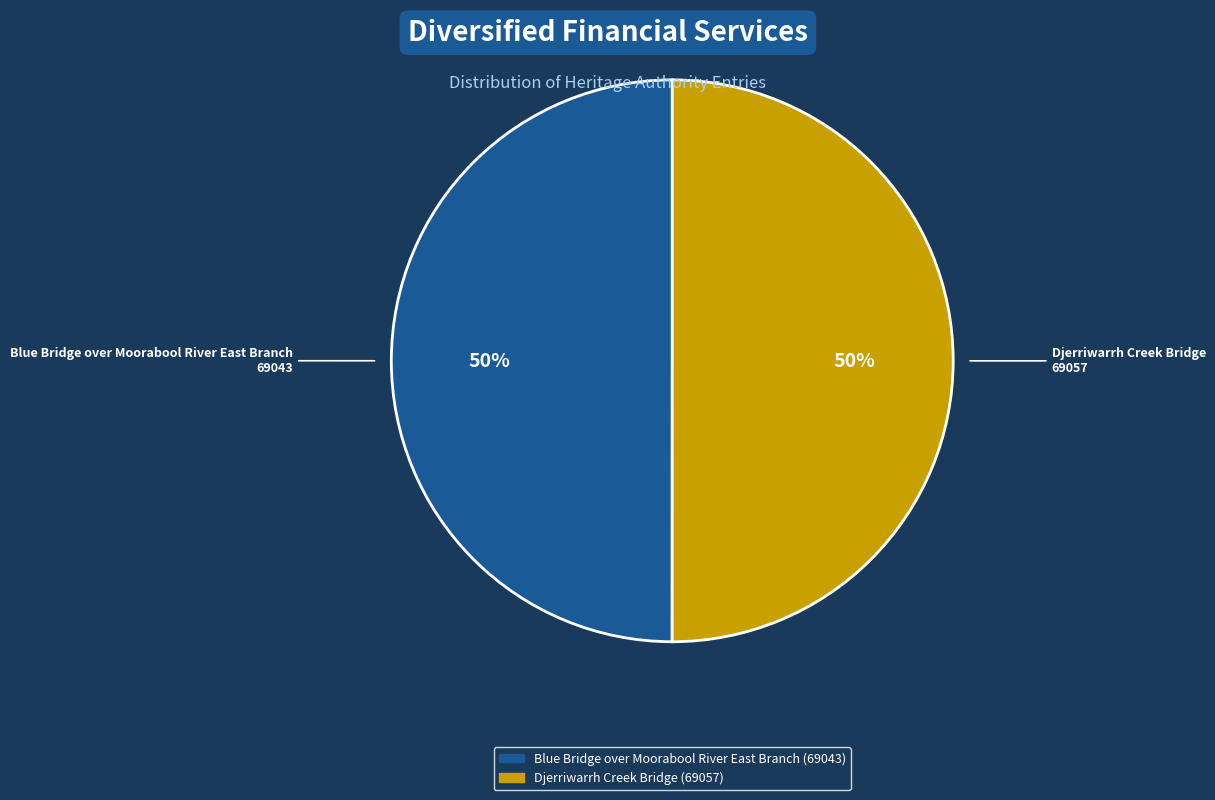

Approximately how many times larger is the value at Djerriwarrh Creek Bridge compared to Blue Bridge over Moorabool River East Branch?

1.0